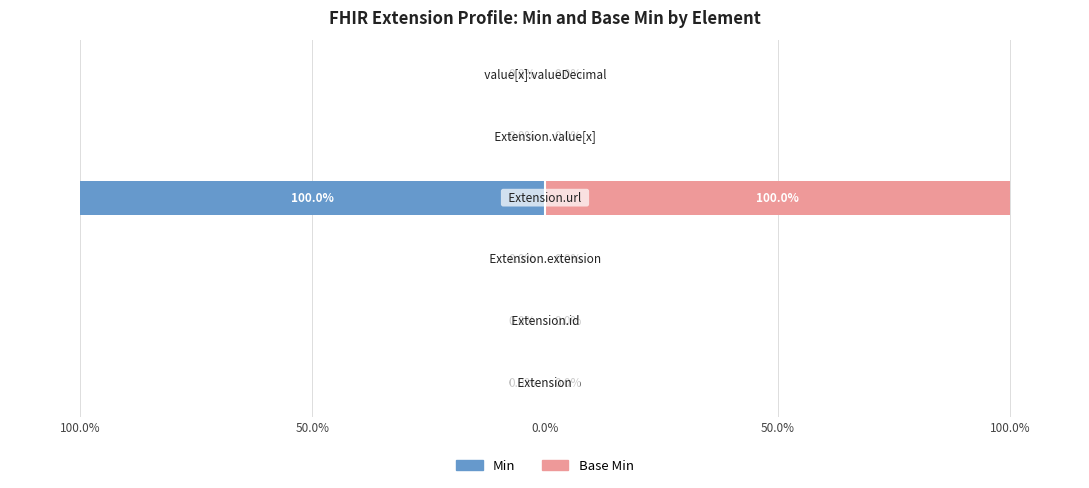

What is the sum of the Min values at 50.0% and 0.0%?

-100